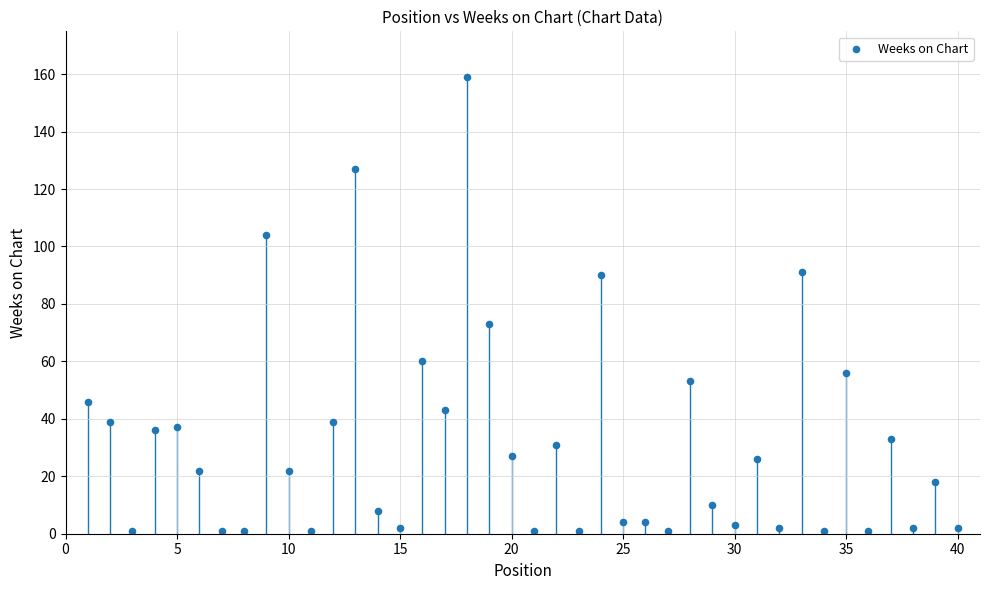

What Y value in the scatter plot is closest to 80?

73